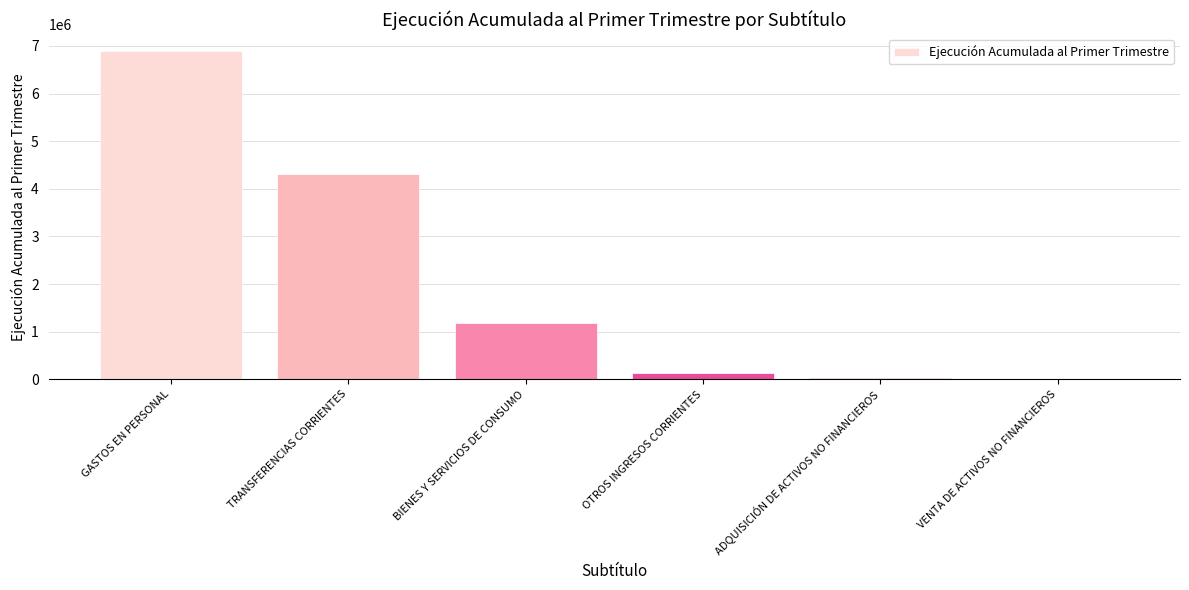

What is the average value?

2091698